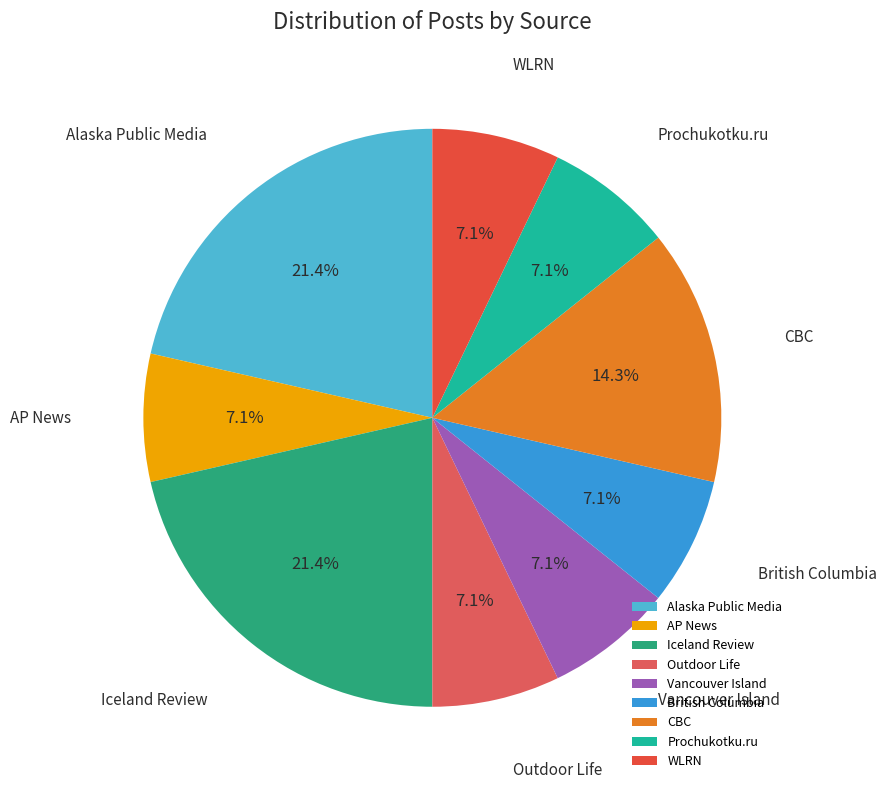

Approximately how many times larger is the value at AP News compared to WLRN?

1.0